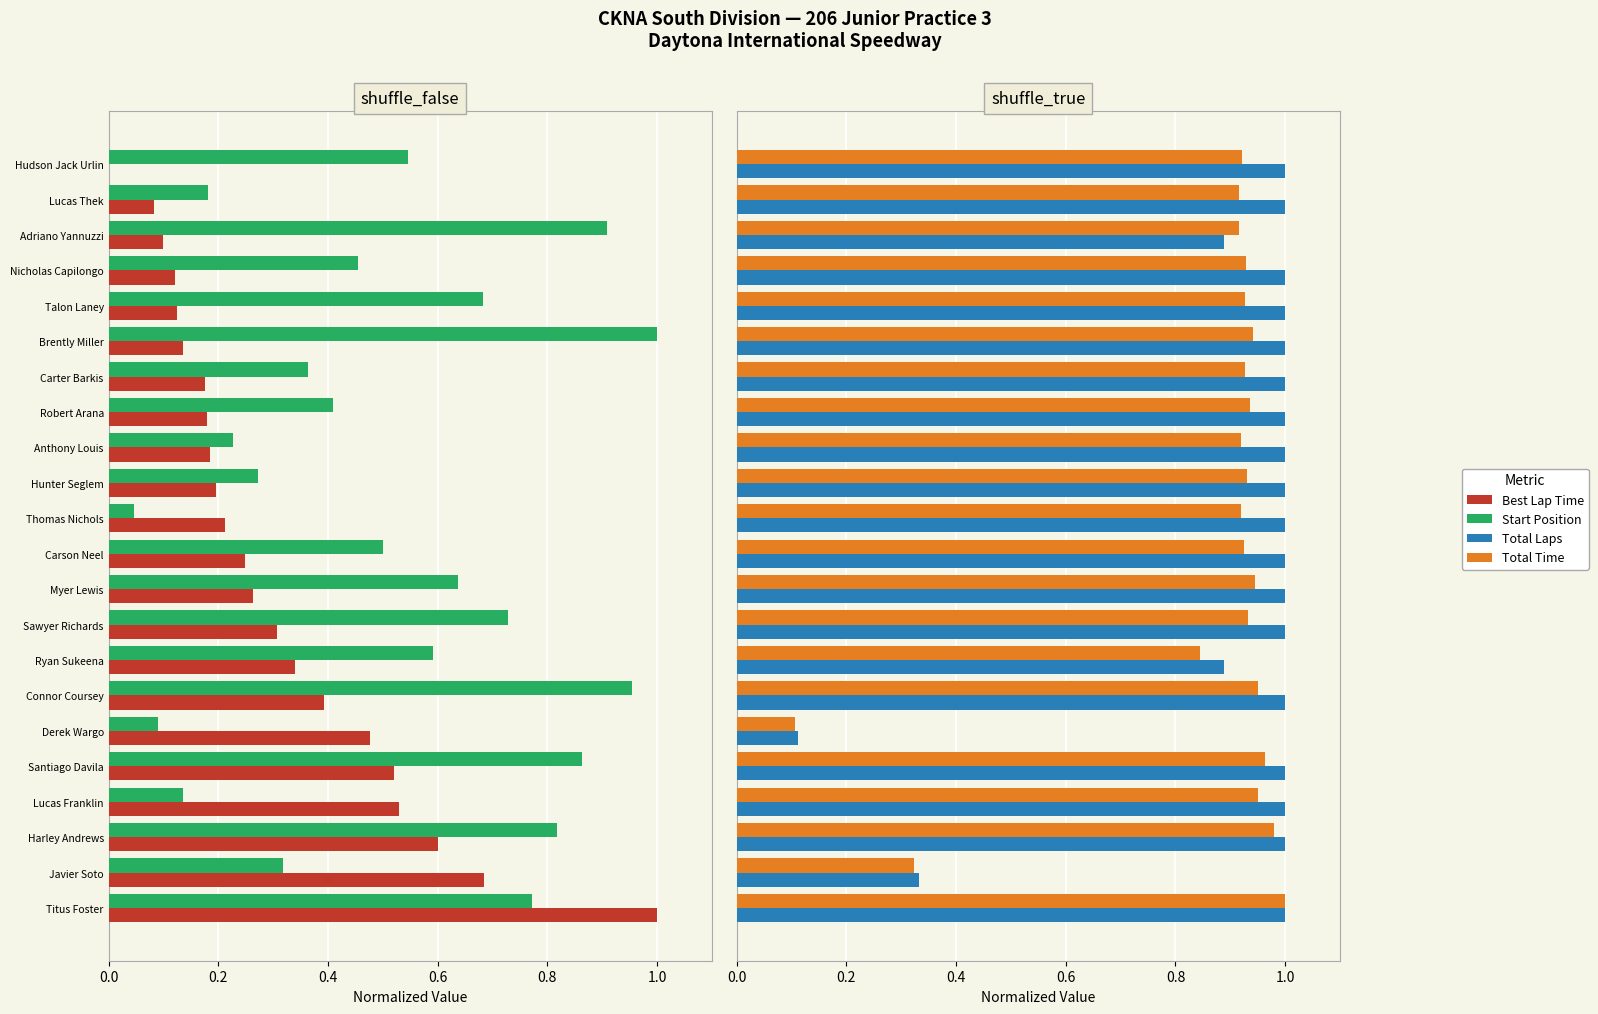

How many categories are shown in the chart?

22